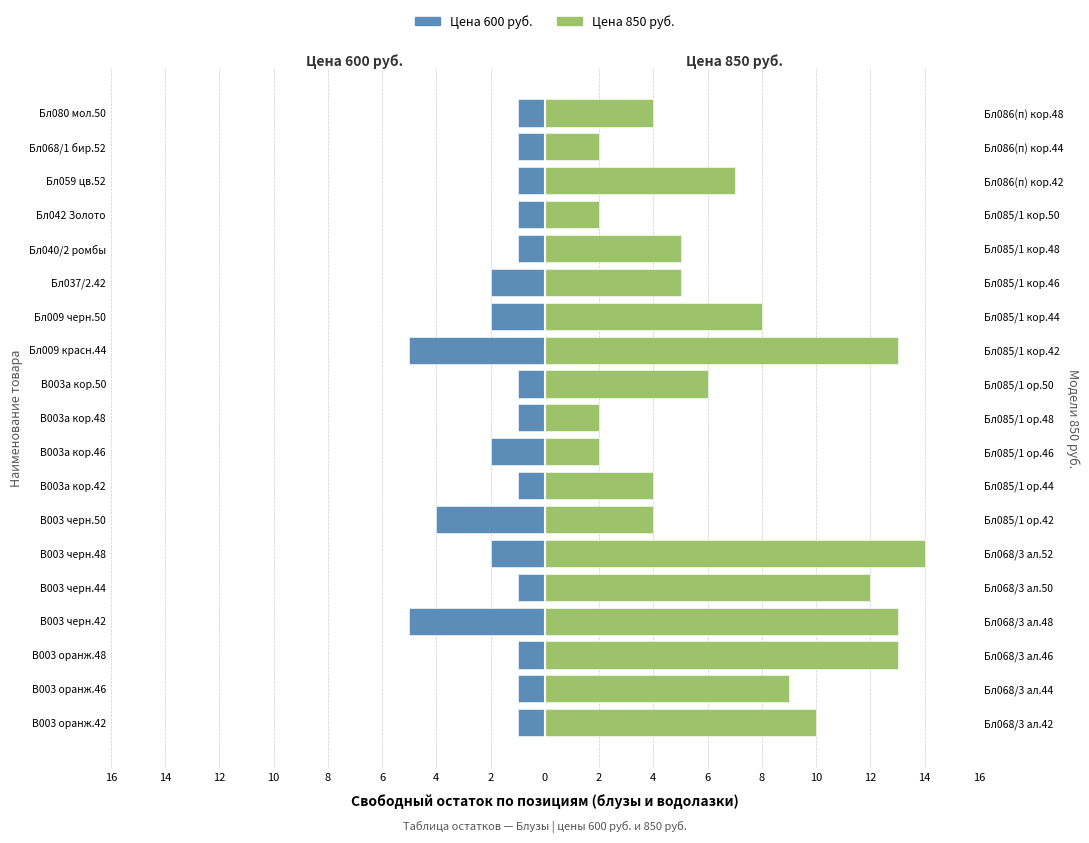

Which series has the largest total across all categories?

Цена 850 руб.